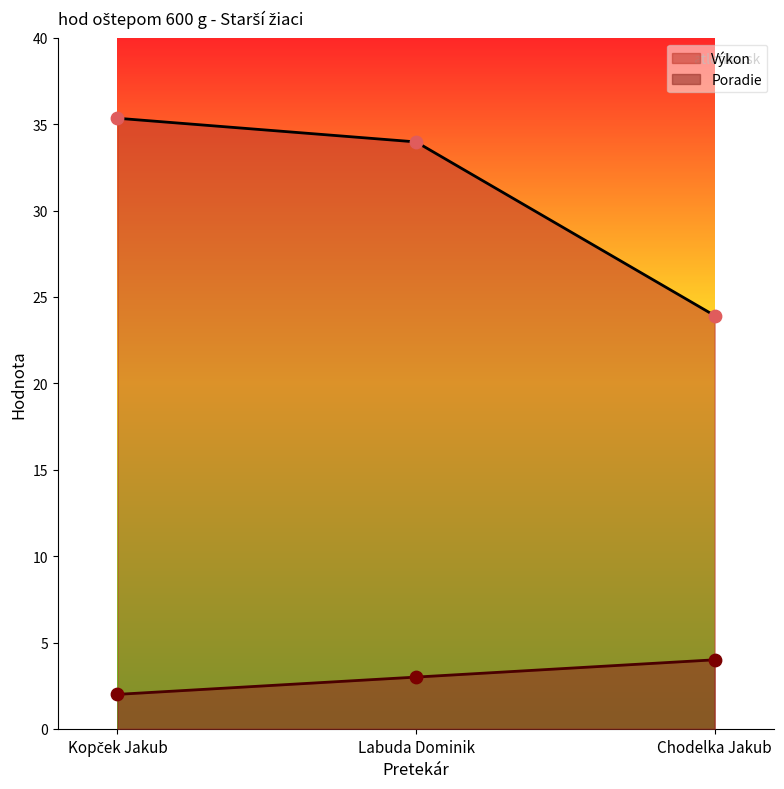

Which series has the largest total across all categories?

Výkon